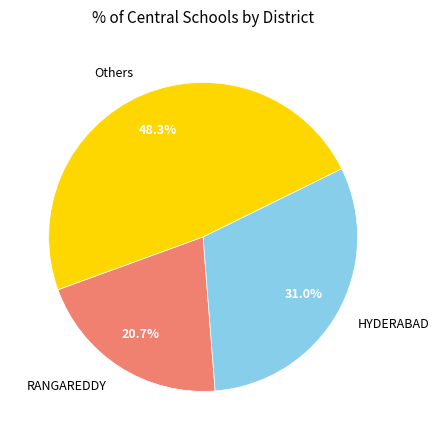

What is the ratio of the value at Others to the value at HYDERABAD?

1.6